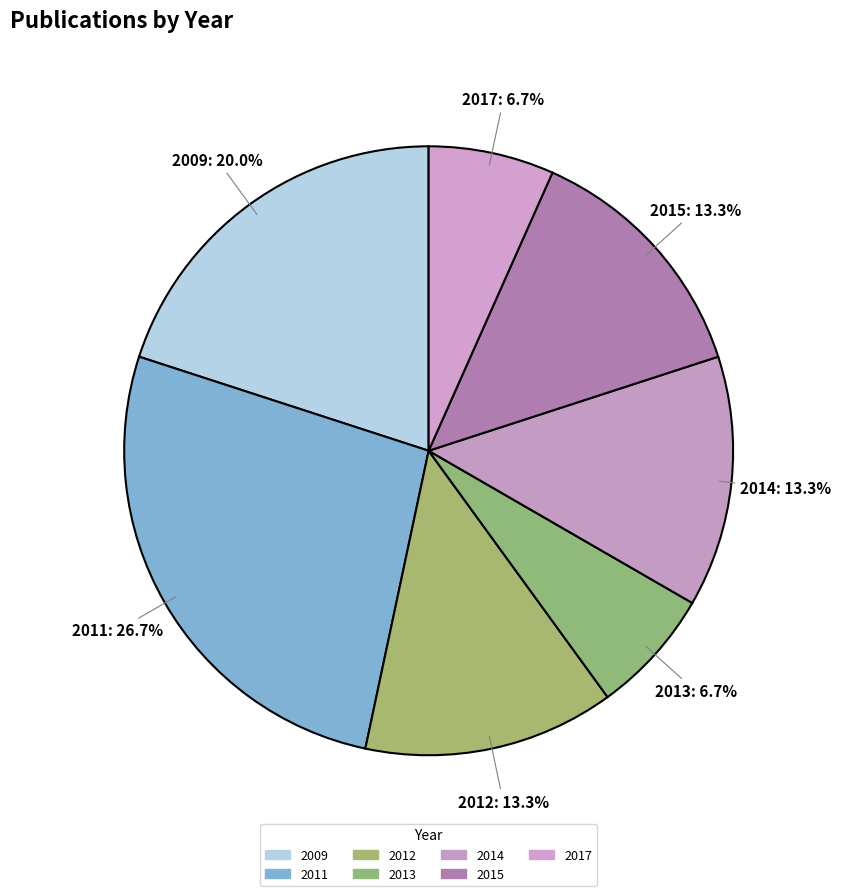

Count the number of slices in the pie.

7